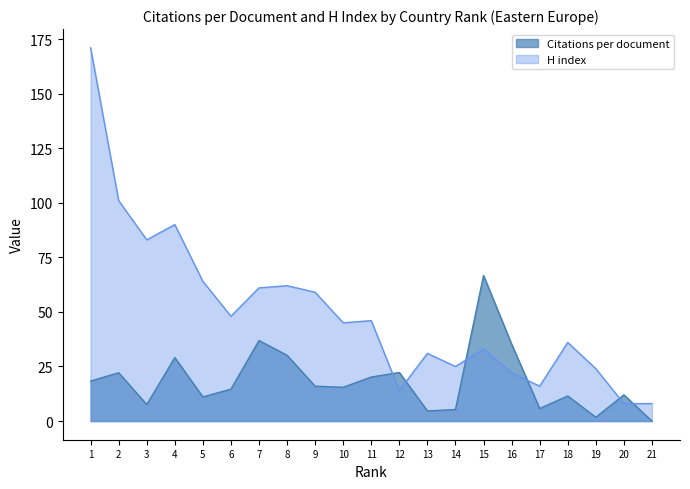

Reading left to right, what are all the values shown in this chart?

Citations per document: 1=18.3	2=22.1	3=7.5	4=29.1	5=11.1	6=14.6	7=36.9	8=30.1	9=16.0	10=15.5	11=20.2	12=22.2	13=4.6	14=5.3	15=66.7	16=35.2	17=5.8	18=11.5	19=1.8	20=12.0	21=0.0
H index: 1=171.0	2=101.0	3=83.0	4=90.0	5=64.0	6=48.0	7=61.0	8=62.0	9=59.0	10=45.0	11=46.0	12=14.0	13=31.0	14=25.0	15=33.0	16=22.0	17=16.0	18=36.0	19=24.0	20=8.0	21=8.0